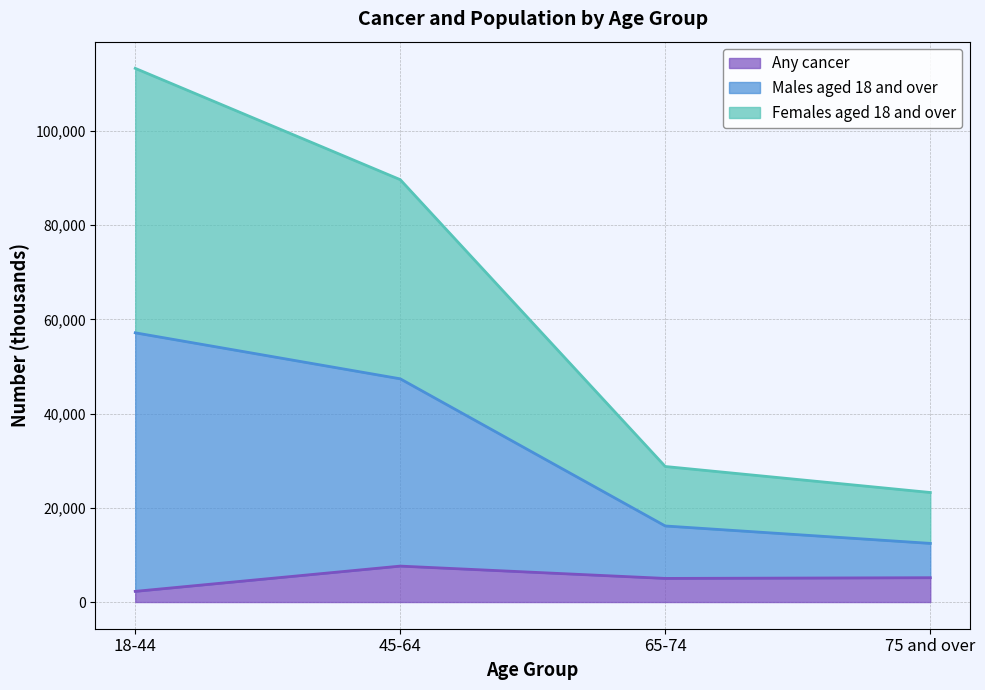

True or false: Any cancer has a value of 1743 at 75 and over.

False